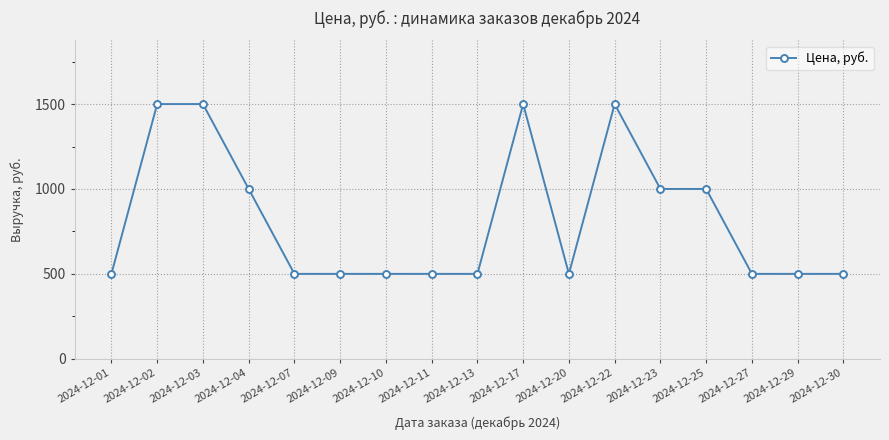

What is the change in value from 2024-12-04 to 2024-12-22?

+500